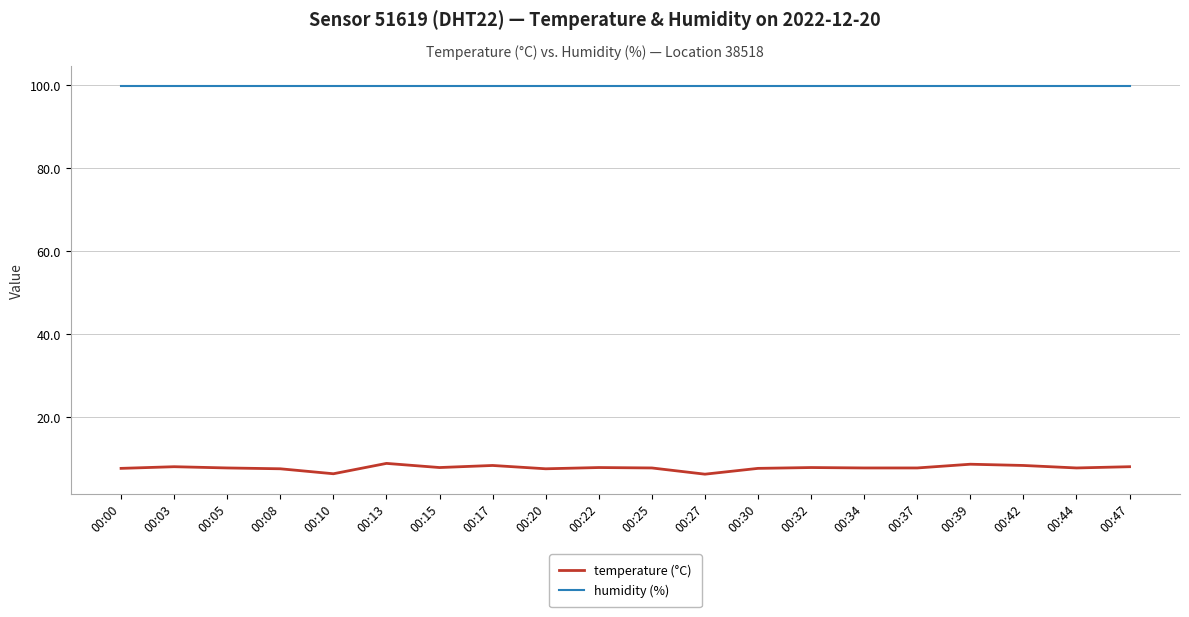

List the series in order of their overall mean, highest first.

humidity (%), temperature (°C)